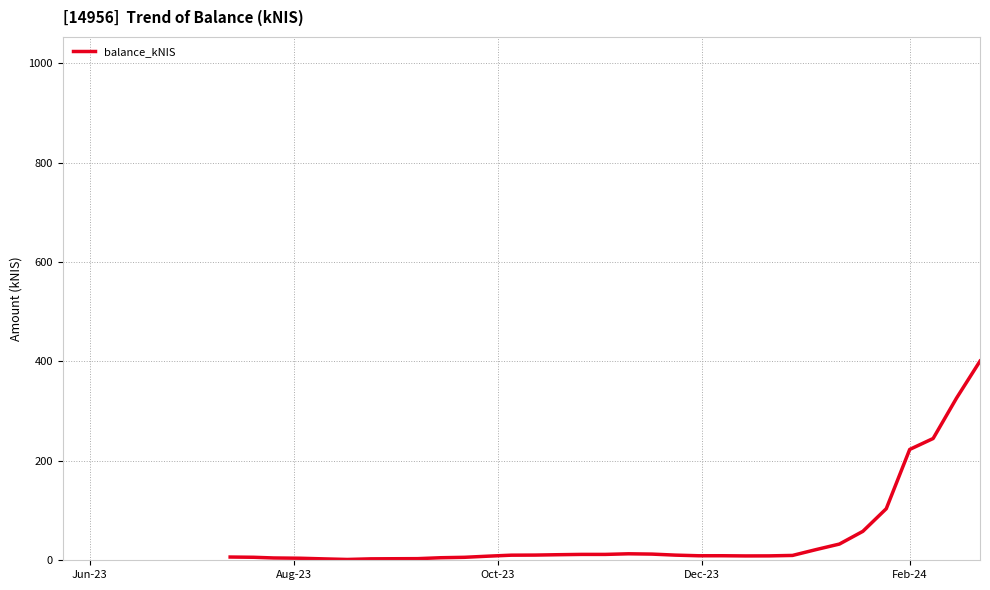

What is the greatest value displayed?

400.6